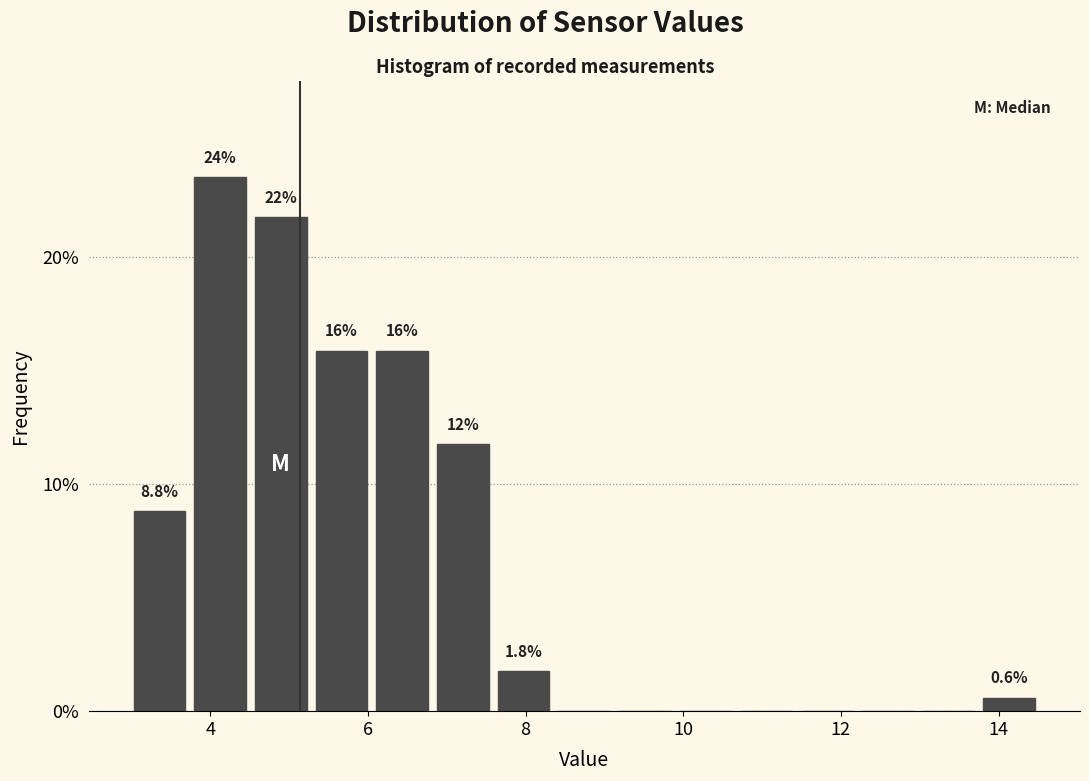

Around what value on the x-axis is the tallest bar? Give the approximate position of its centre, as read against the axis.

4.2